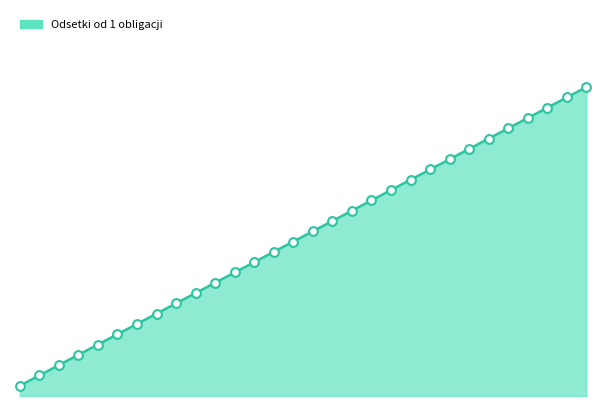

Does the chart have visible grid lines?

No